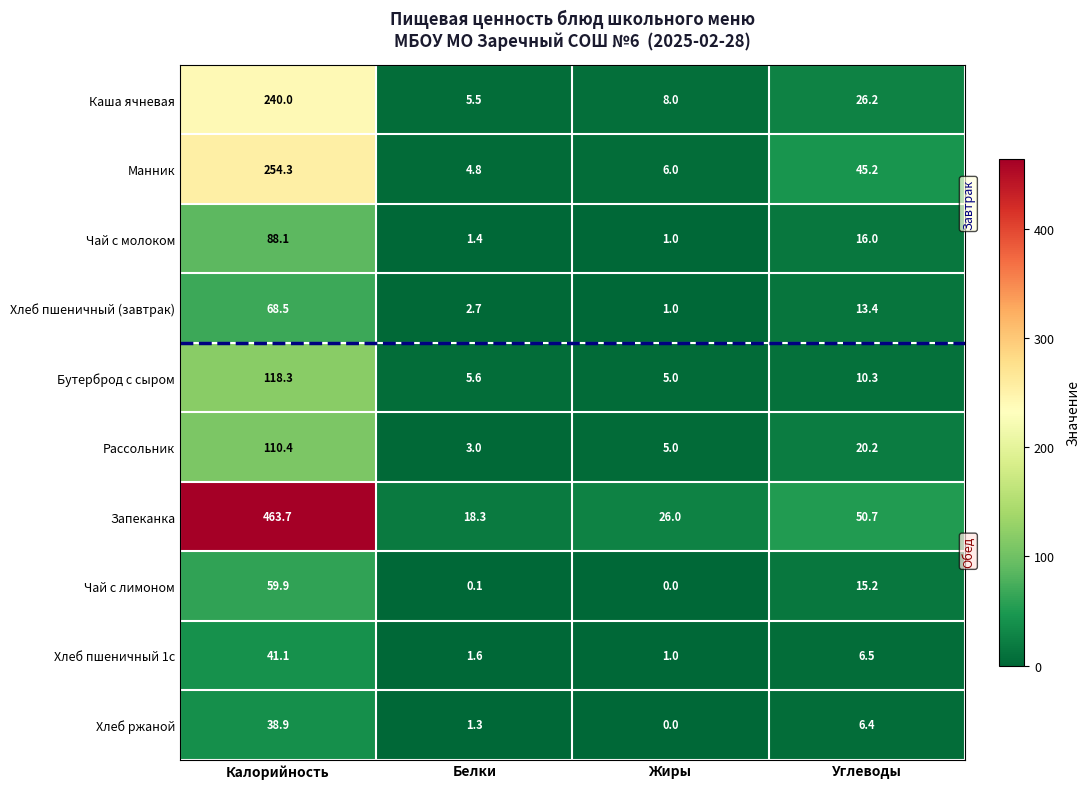

What is the total value across all series at Углеводы?

210.1